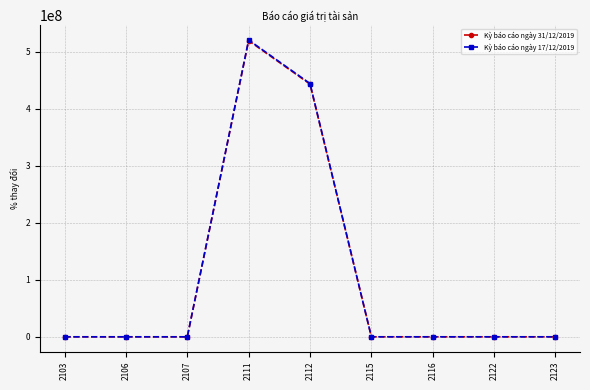

What is the minimum value shown in the chart?

-100.1